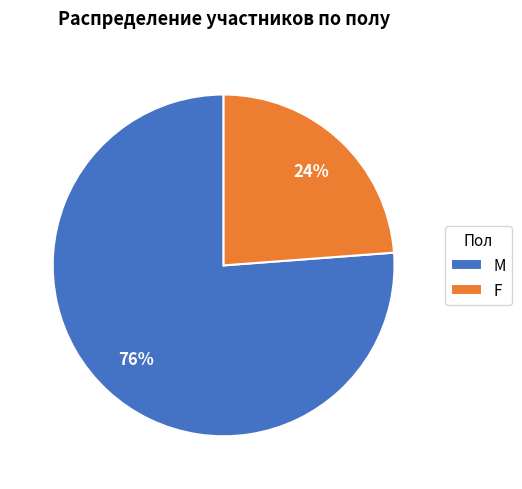

Between F and M, which is larger?

M